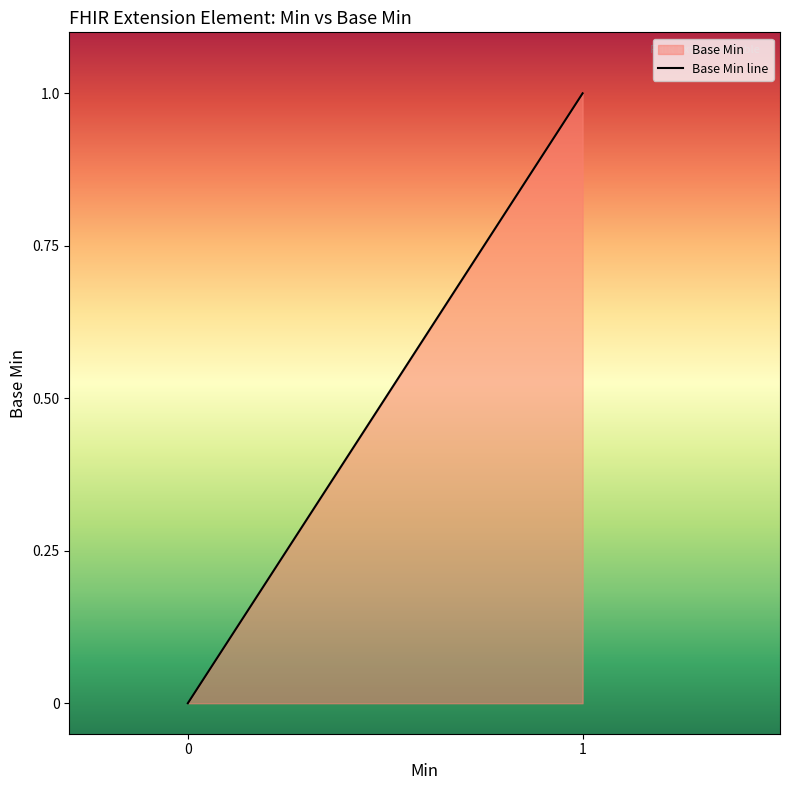

Does the chart display data point markers on the line(s)?

No